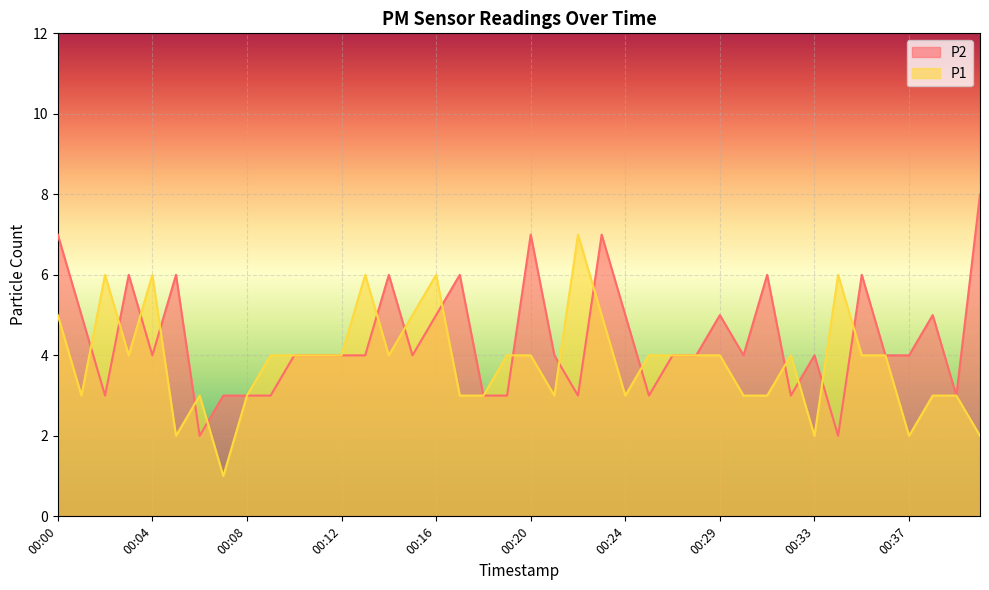

How many P1 values are between 3 and 4?

26